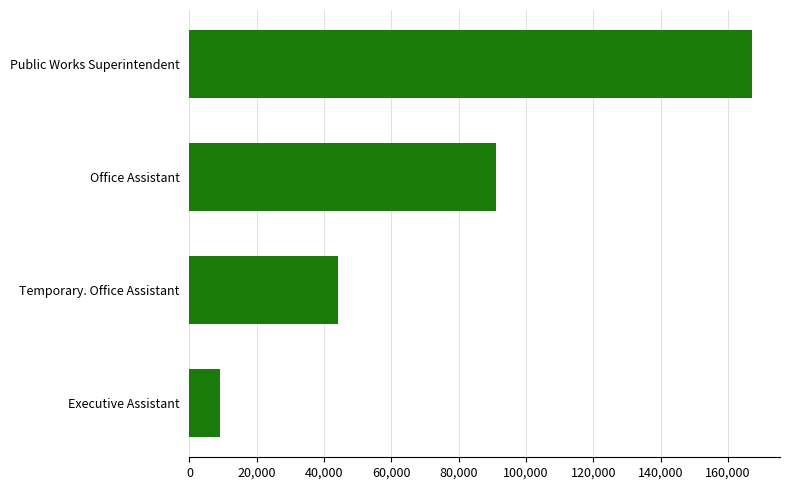

What is the smallest value displayed?

9217